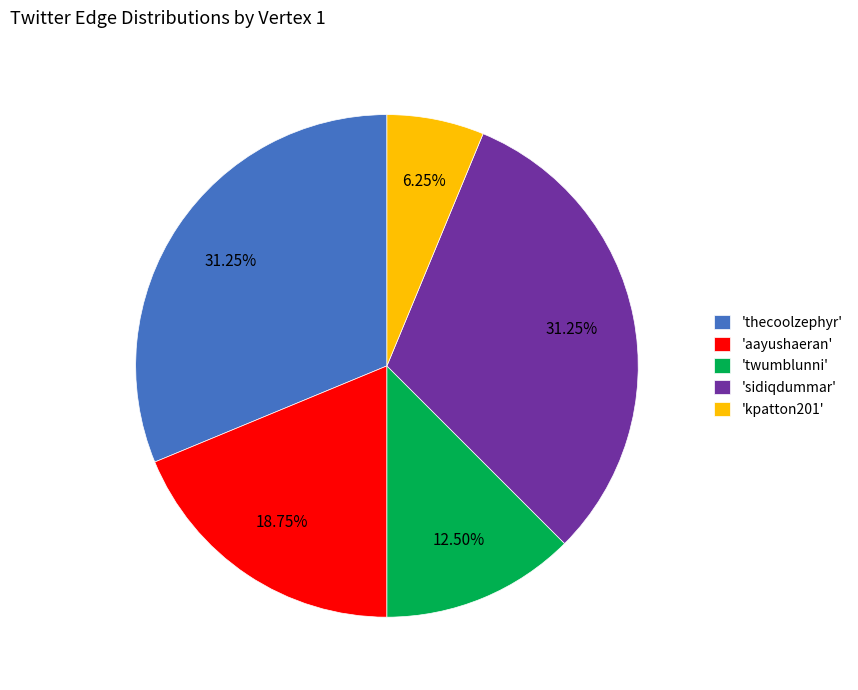

What is the ratio of the value at 'sidiqdummar' to the value at 'kpatton201'?

5.0